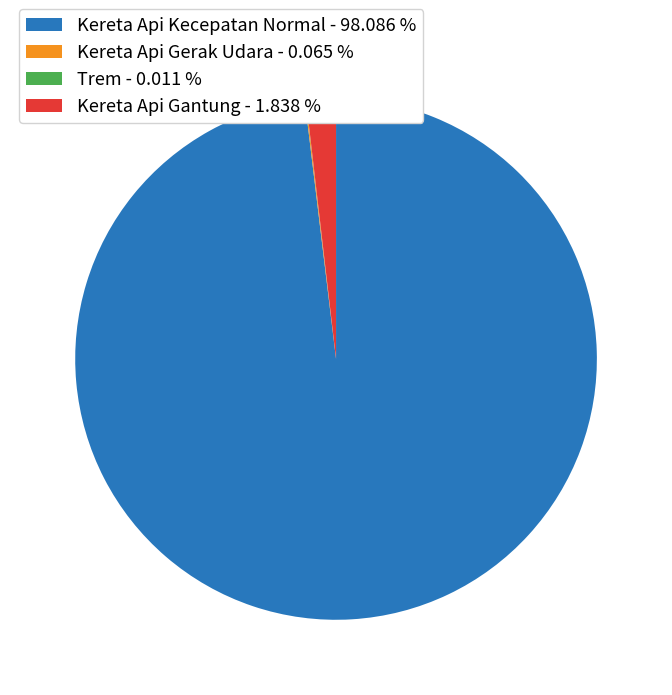

Which slice is the largest?

Kereta Api Kecepatan Normal - 98.086 %